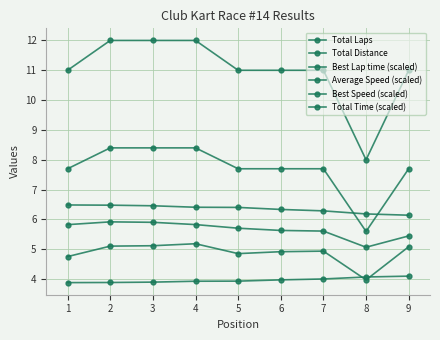

How many lines are shown in the chart?

6